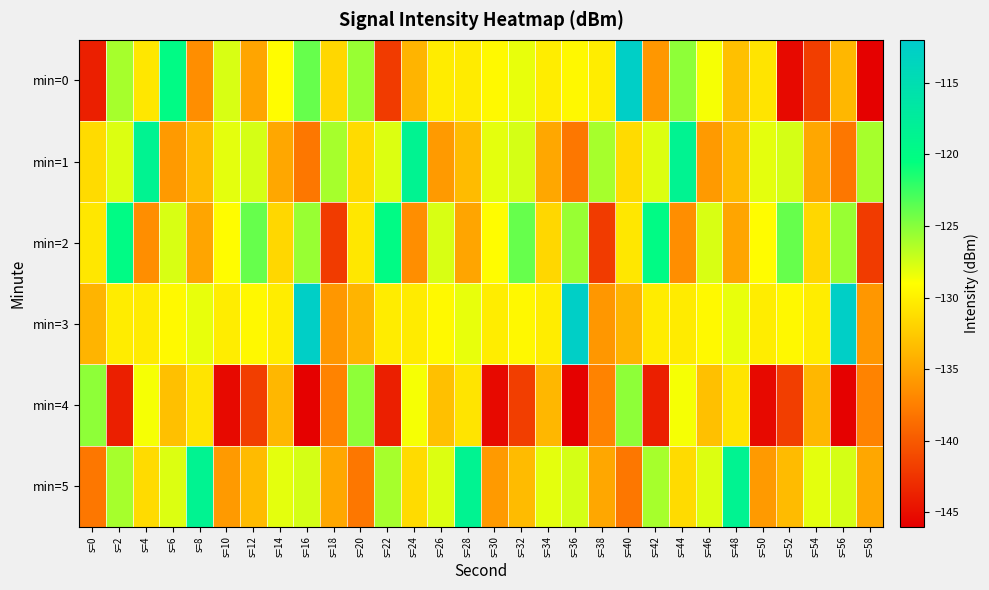

At which category is the sum across all series the highest?

s=44